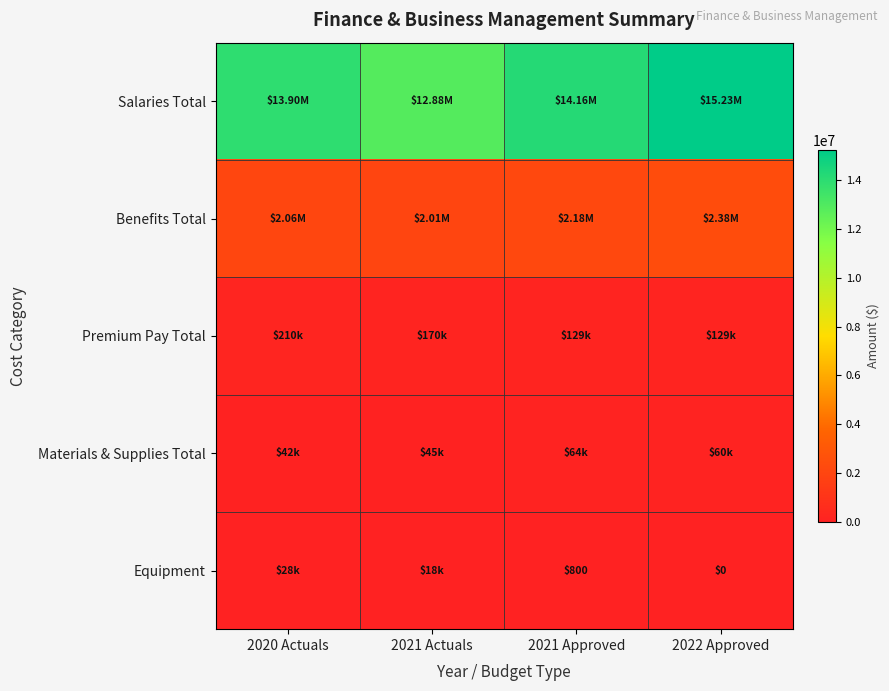

At which label does Materials & Supplies Total first exceed 60400?

2021 Approved